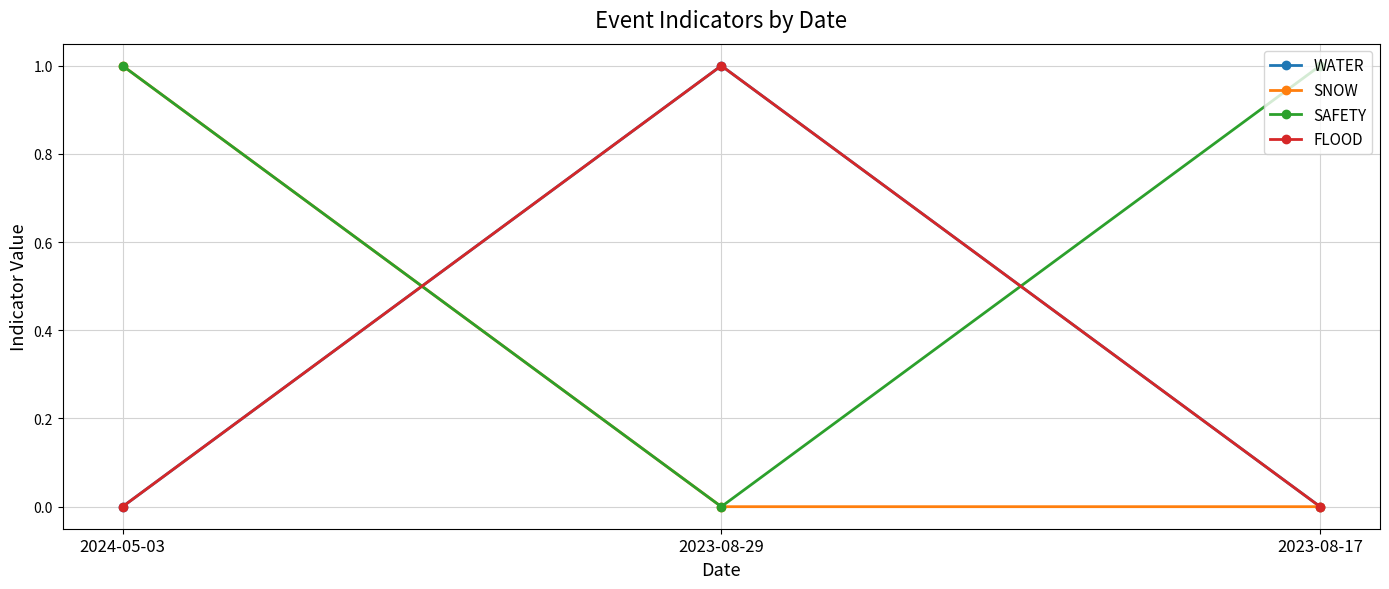

Reading left to right, list all the values displayed in this chart.

WATER: 0	1	0
SNOW: 1	0	0
SAFETY: 1	0	1
FLOOD: 0	1	0